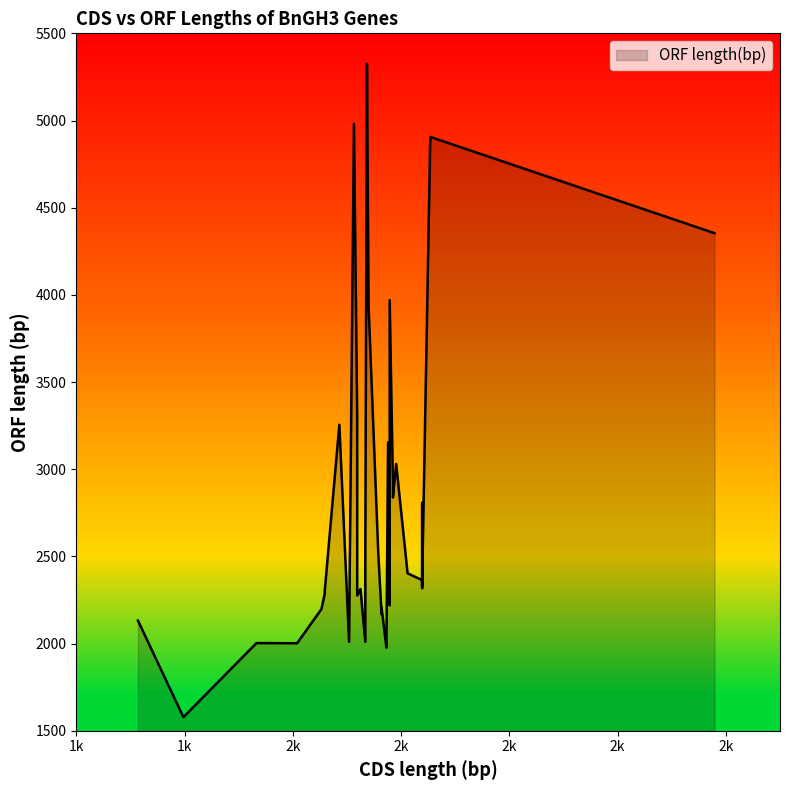

What is the smallest value displayed?

1314